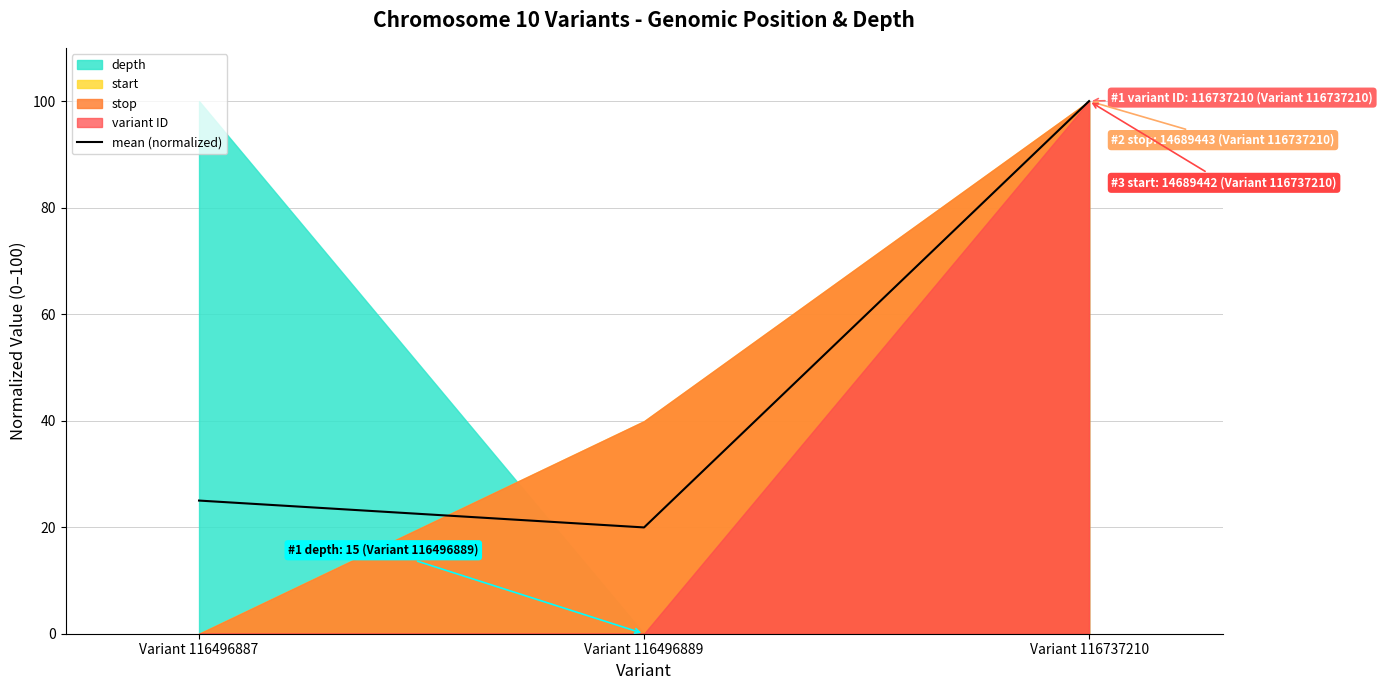

The value at Variant 116737210 is 65.8. True or false?

False